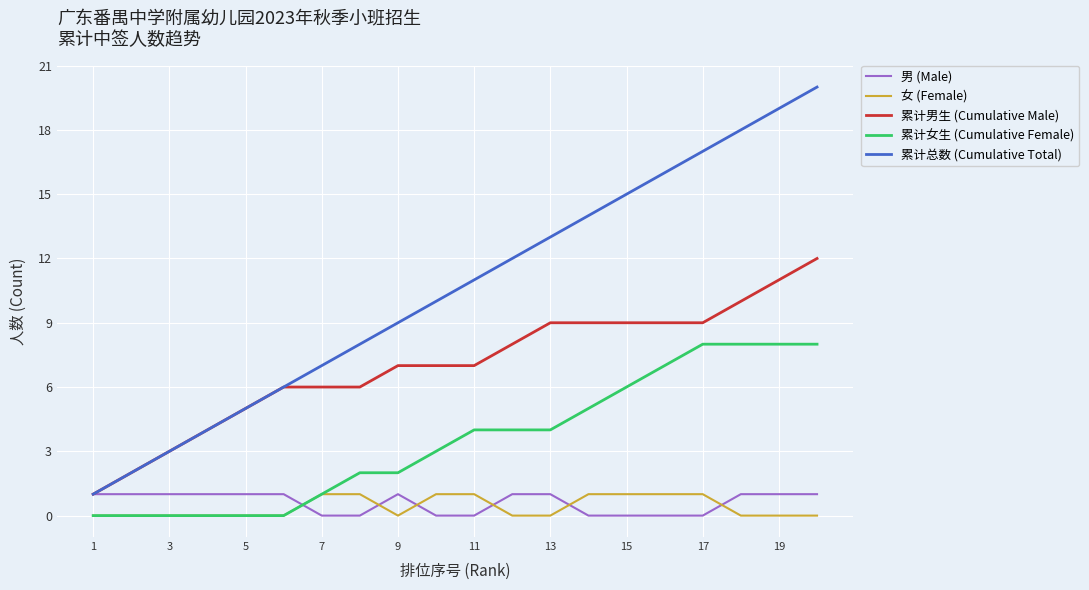

Which series has the largest range (max minus min)?

累计总数 (Cumulative Total)